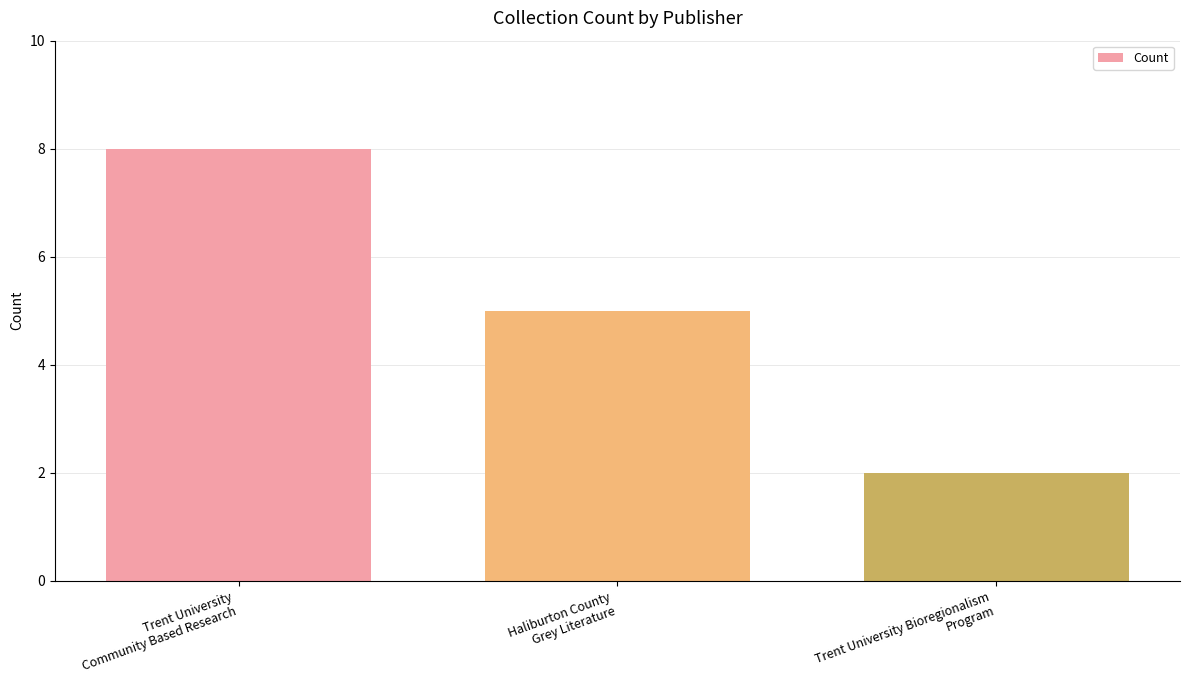

List the labels in order of value, largest first.

Trent University
Community Based Research, Haliburton County
Grey Literature, Trent University Bioregionalism
Program